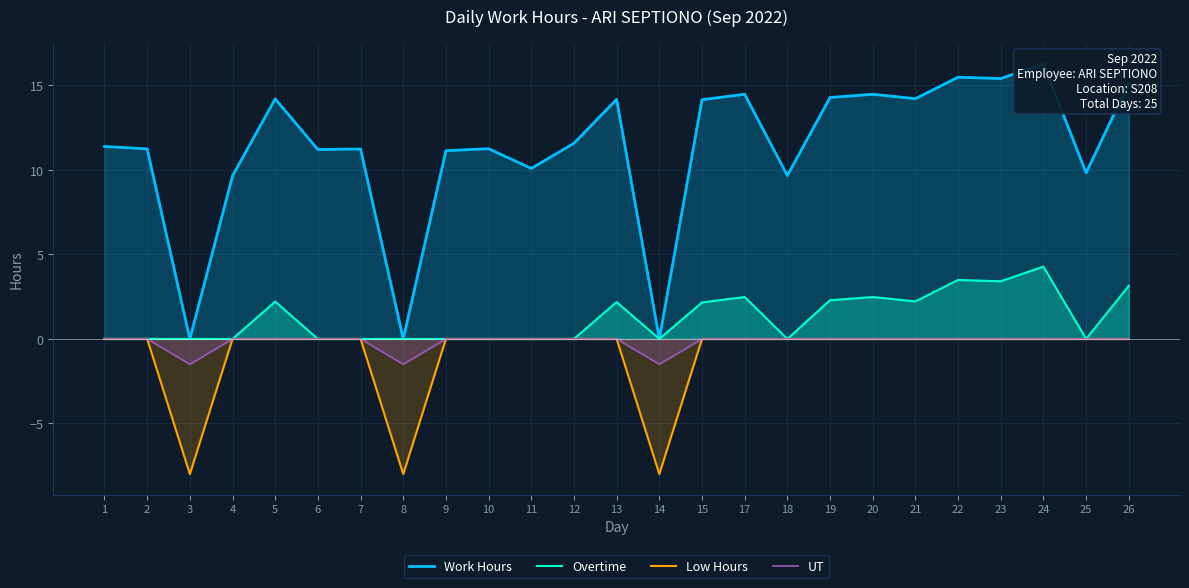

Which series changed the most between 10 and 13?

Work Hours